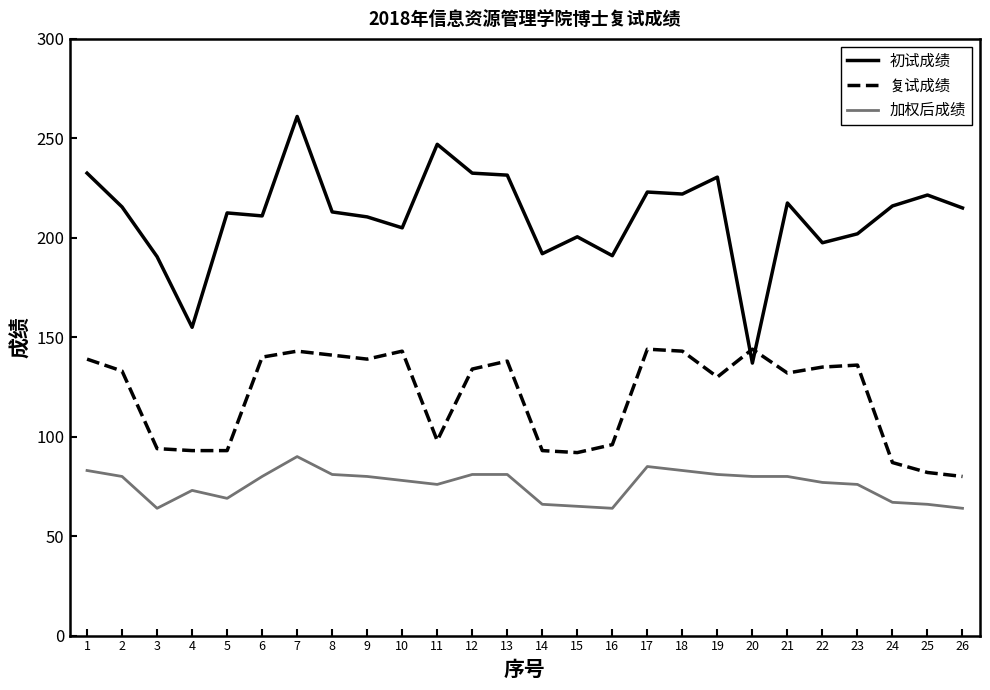

True or false: 初试成绩 has a value of 323.6 at 8.

False